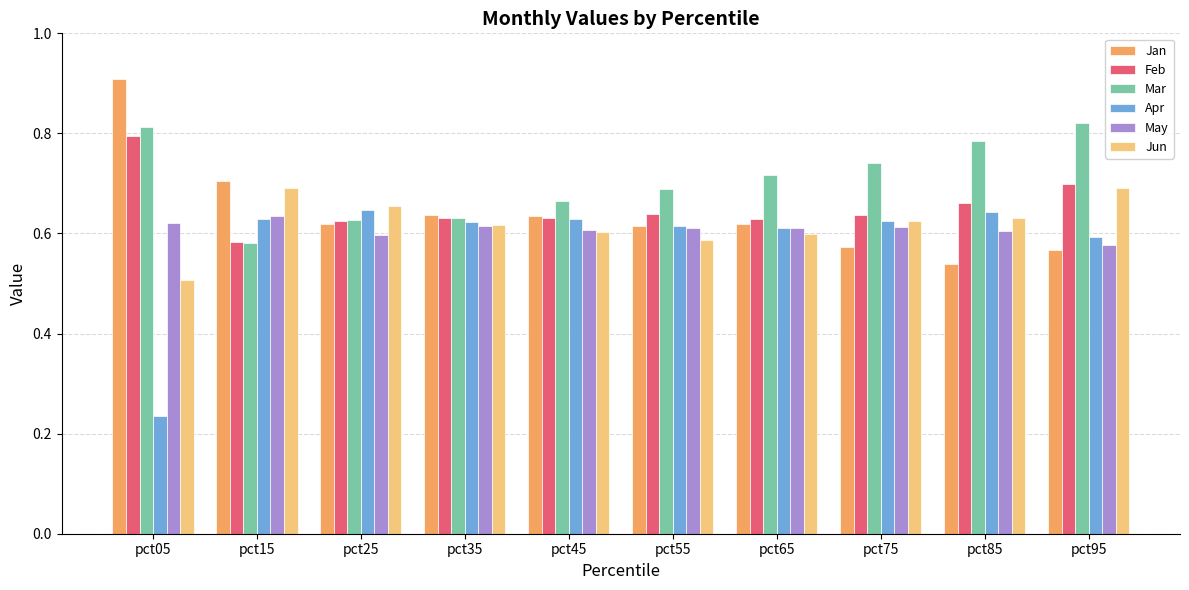

How many series are shown in this chart?

6